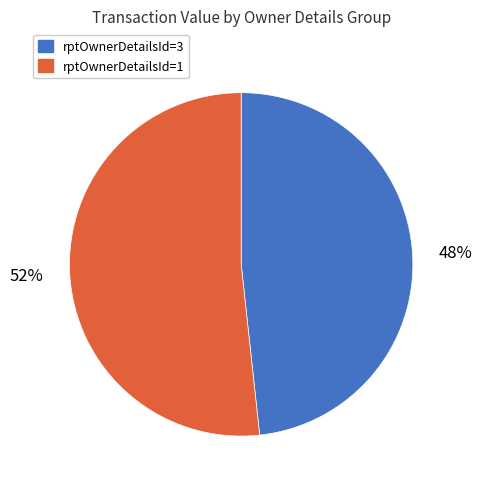

To the nearest percent, what is the average slice percentage?

50%